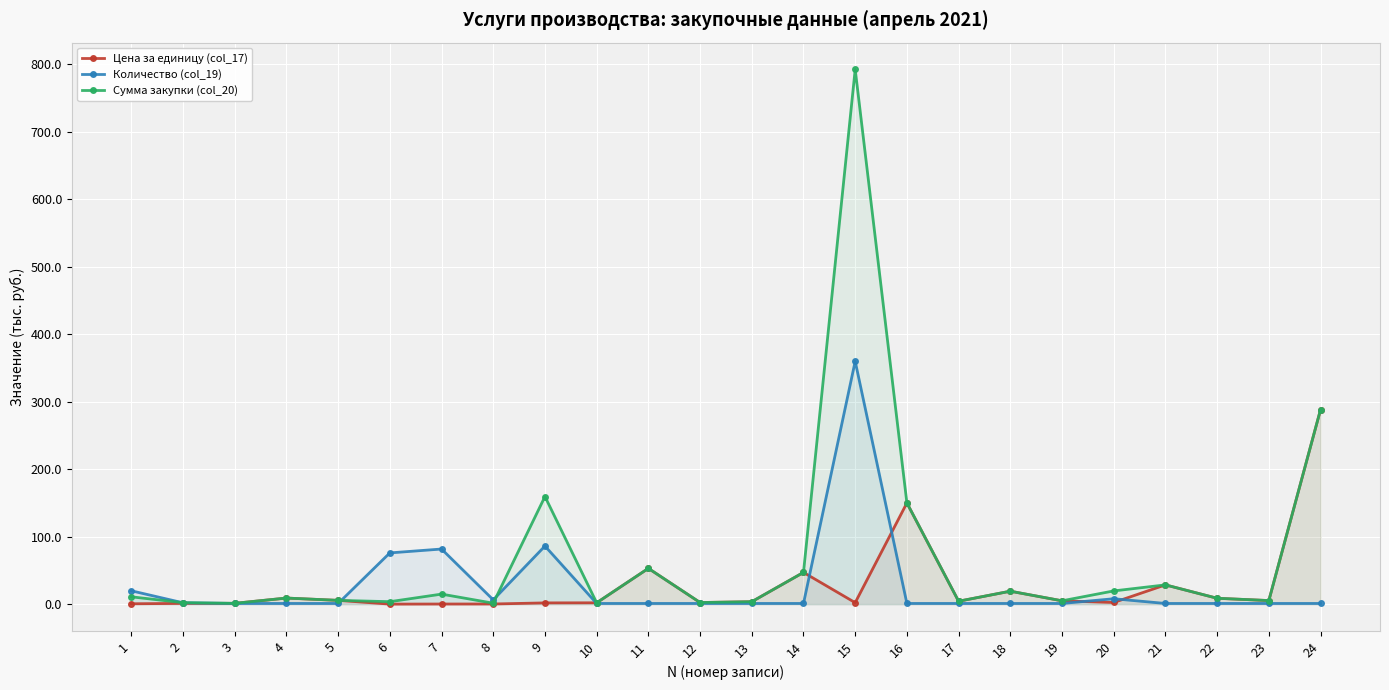

Where does the Цена за единицу (col_17) series first go above 4?

4